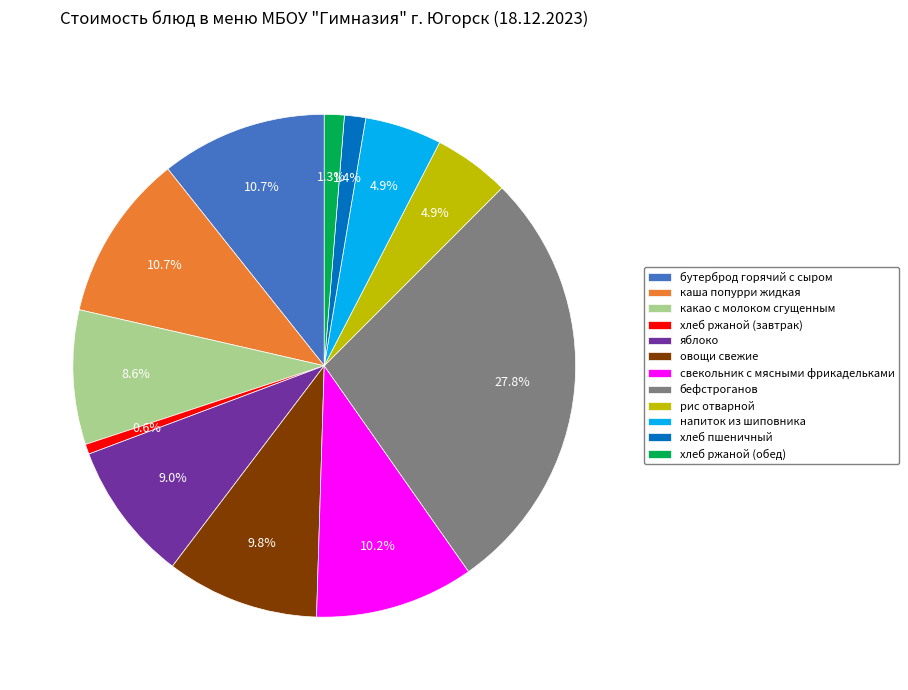

How much of the chart is everything except хлеб ржаной (завтрак)?

99.4%